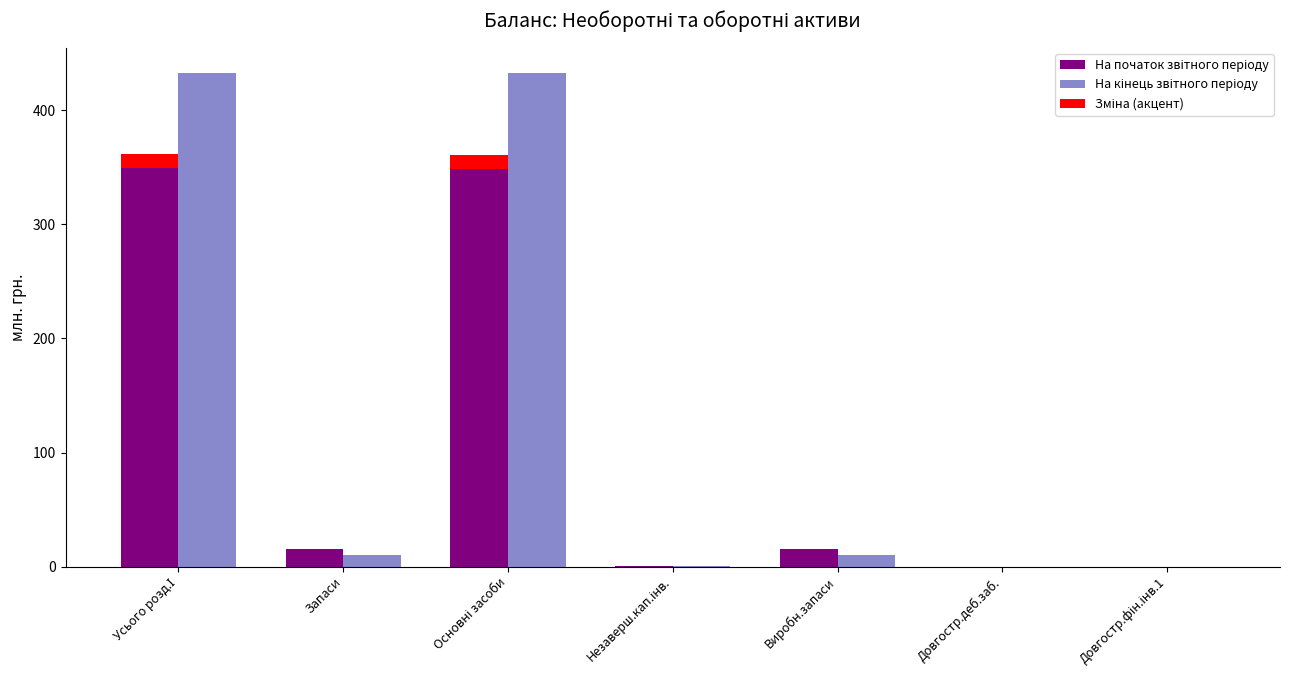

List the series in order of their overall mean, lowest first.

Зміна (акцент), На початок звітного періоду, На кінець звітного періоду